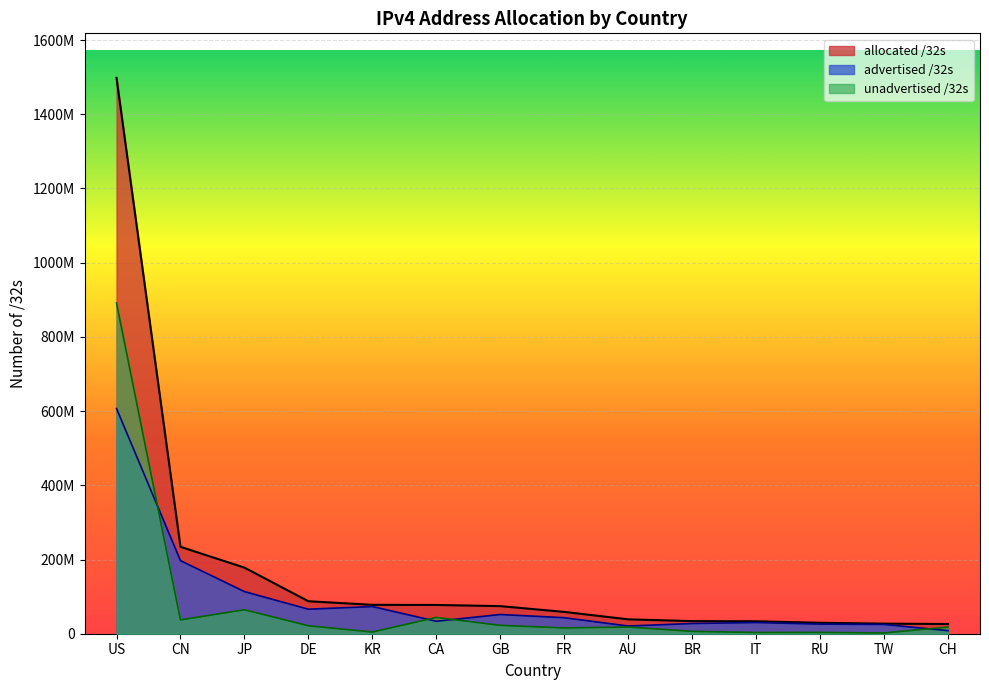

Reading right to left, extract all data points from this chart.

allocated /32s: 26185704	27126784	29474056	33519296	33949184	38748672	58808608	74355032	77492992	77834752	87539256	178073088	234248704	1498347008
advertised /32s: 8307977	25079040	25934784	30236160	27564480	20762432	43166720	51805888	33573120	73265504	66064640	113523349	197004288	607015936
unadvertised /32s: 17877727	2047744	3539272	3283136	6384704	17986240	15641888	22549144	43919872	4569248	21474616	64549739	37244416	891331072